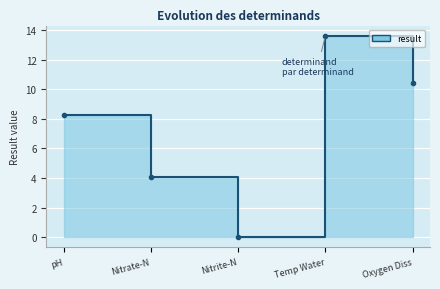

What is the label of the 3rd point from the left?

Nitrite-N